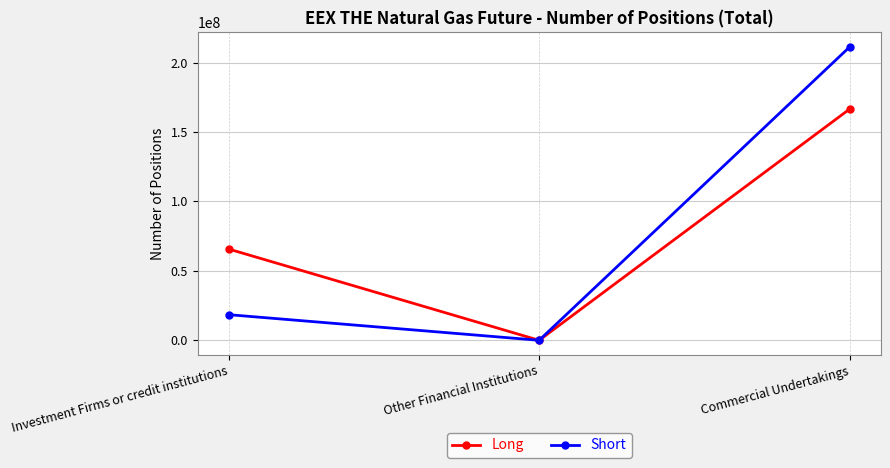

True or false: Long has a value of 65711451 at Investment Firms or credit institutions.

True